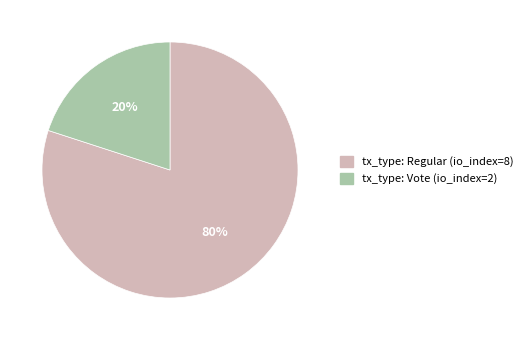

To the nearest percent, what is the difference between the largest and smallest slice percentages?

60%